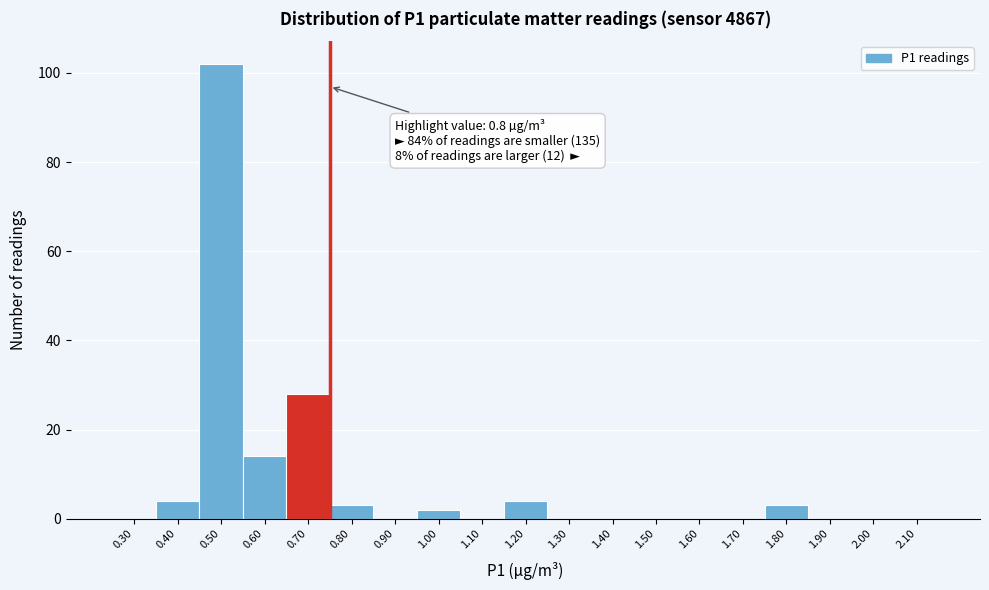

Reading right to left, extract all data points from this chart.

2.10=0	2.00=0	1.90=0	1.80=3	1.70=0	1.60=0	1.50=0	1.40=0	1.30=0	1.20=4	1.10=0	1.00=2	0.90=0	0.80=3	0.70=28	0.60=14	0.50=102	0.40=4	0.30=0